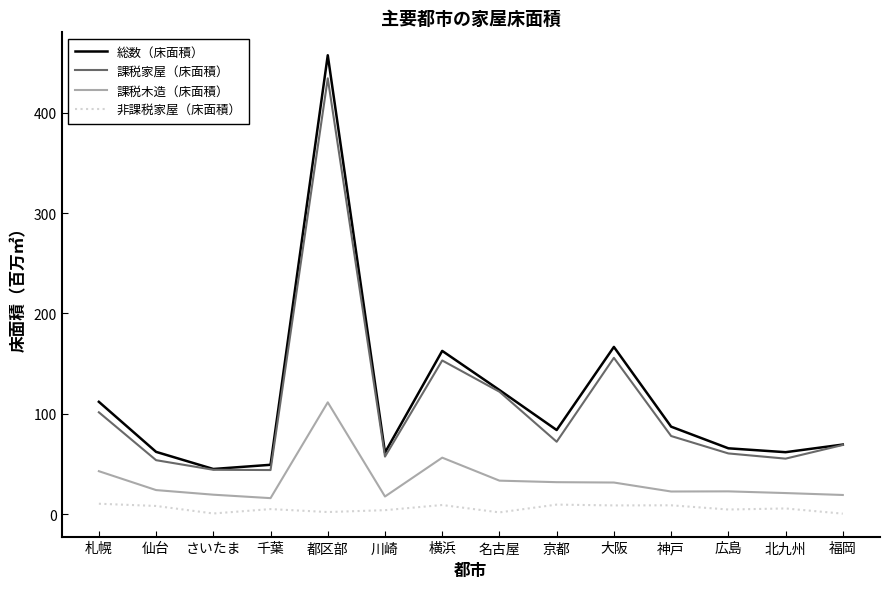

What is the maximum value shown in the chart?

457.2